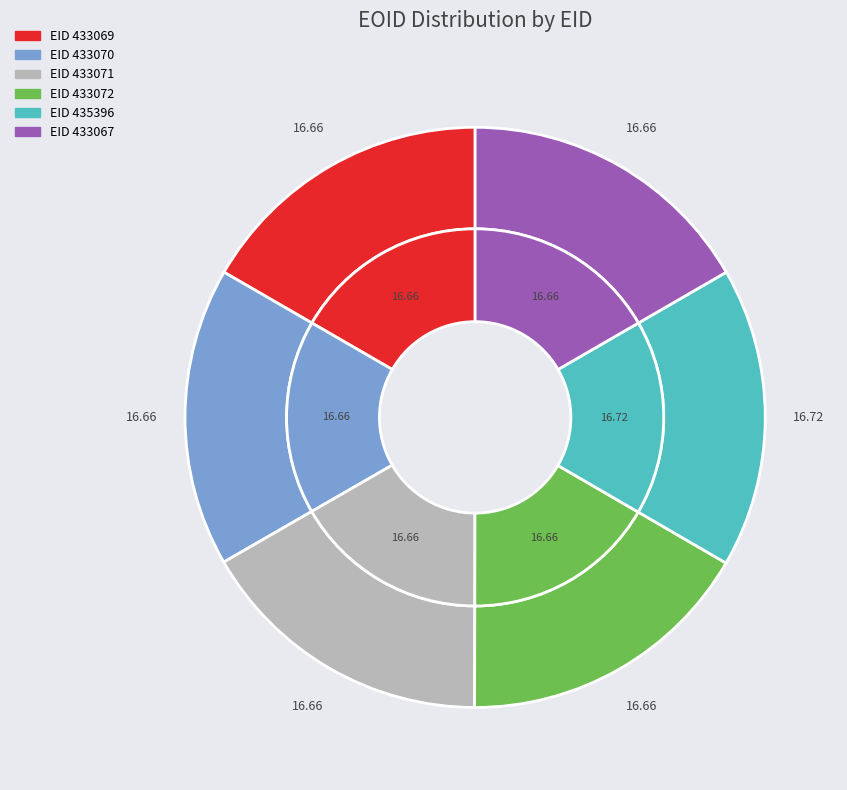

True or false: 433071 accounts for 17% of the total.

True